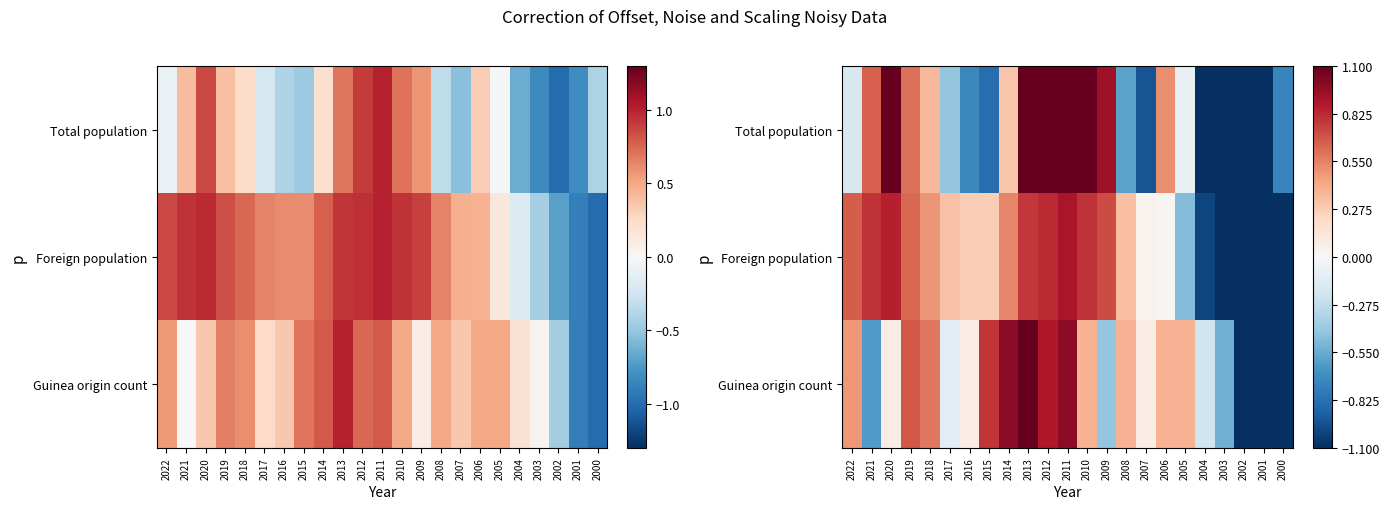

Where does the Guinea origin count series first go above 0?

2022